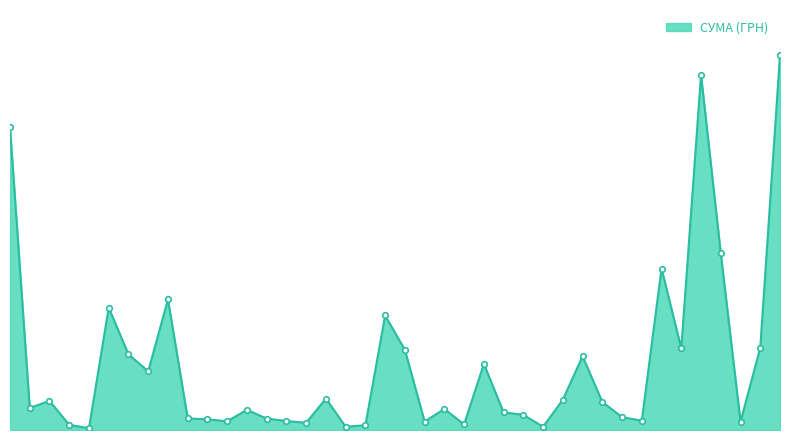

Does the chart have visible grid lines?

No